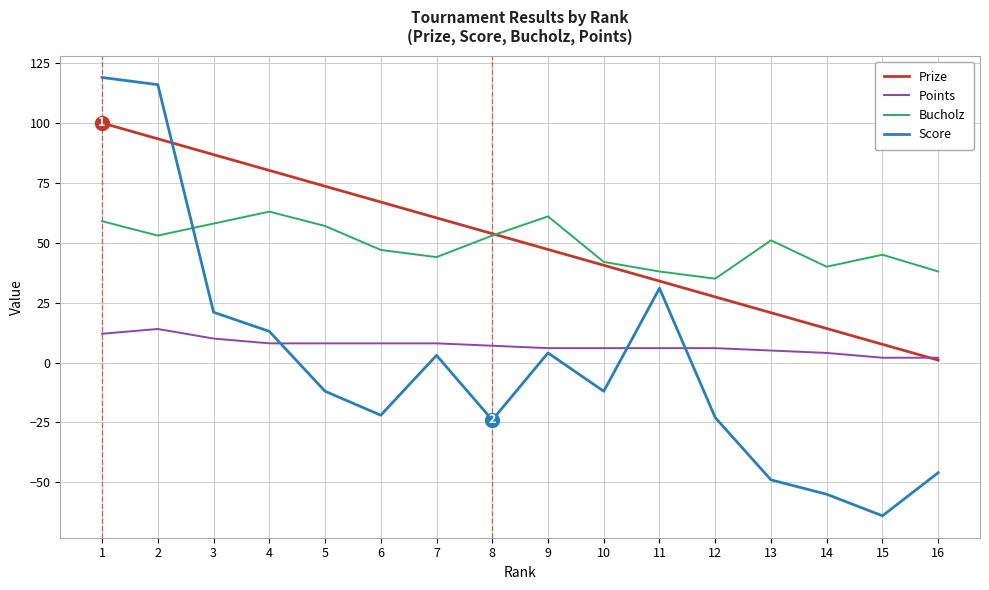

Between 13 and 14, which series saw the biggest shift?

Bucholz